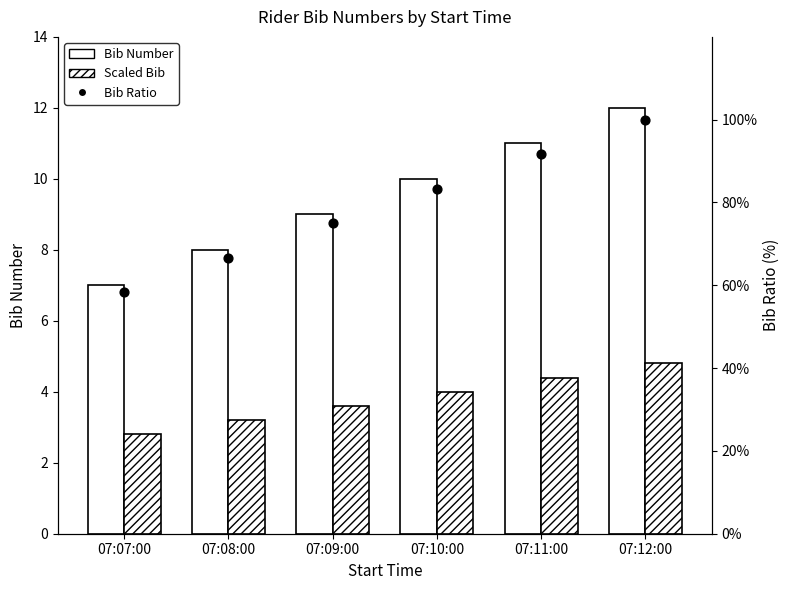

Which series reaches the minimum Y coordinate?

Bib Ratio